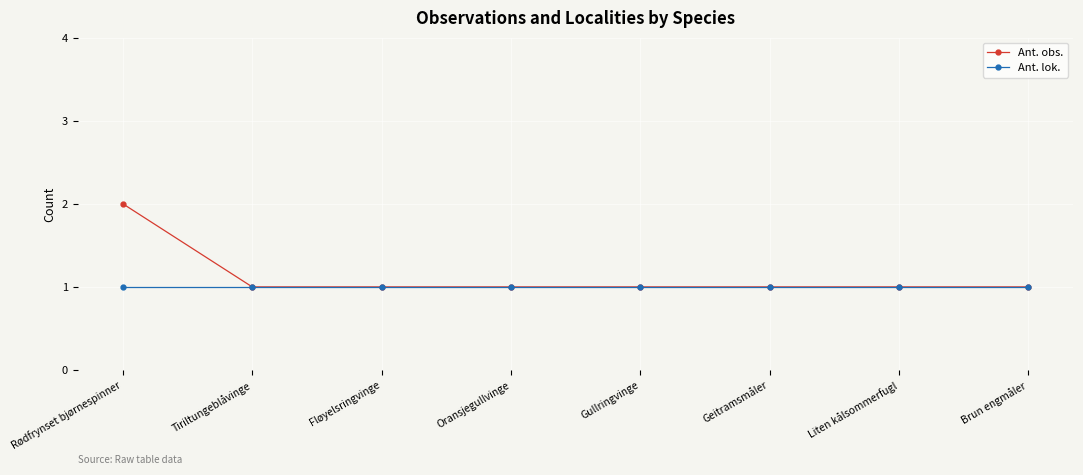

What is the difference between the maximum and minimum values in the Ant. obs. series?

1